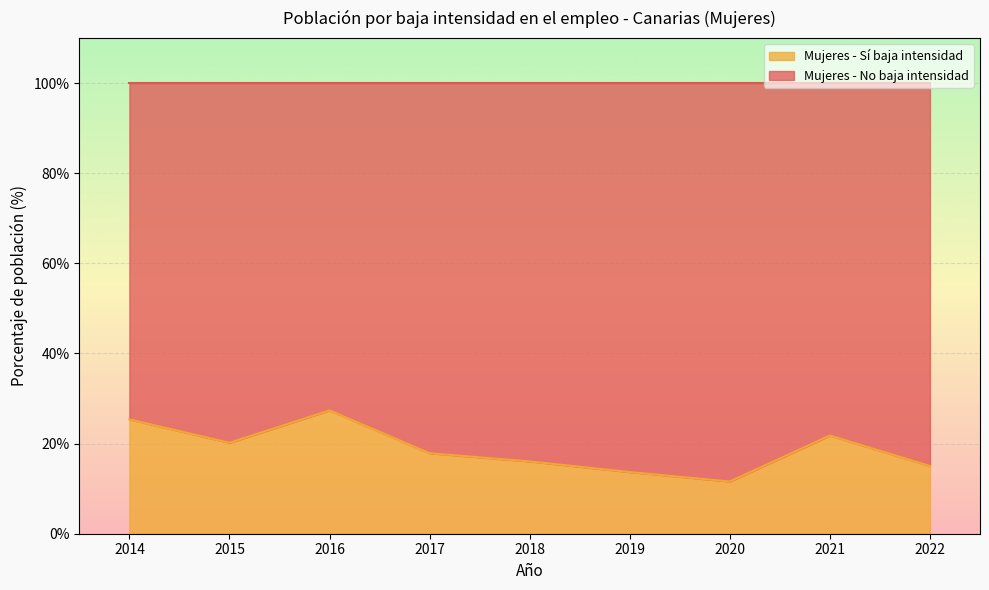

The chart shows a value of 6.9 at 2022. True or false?

False